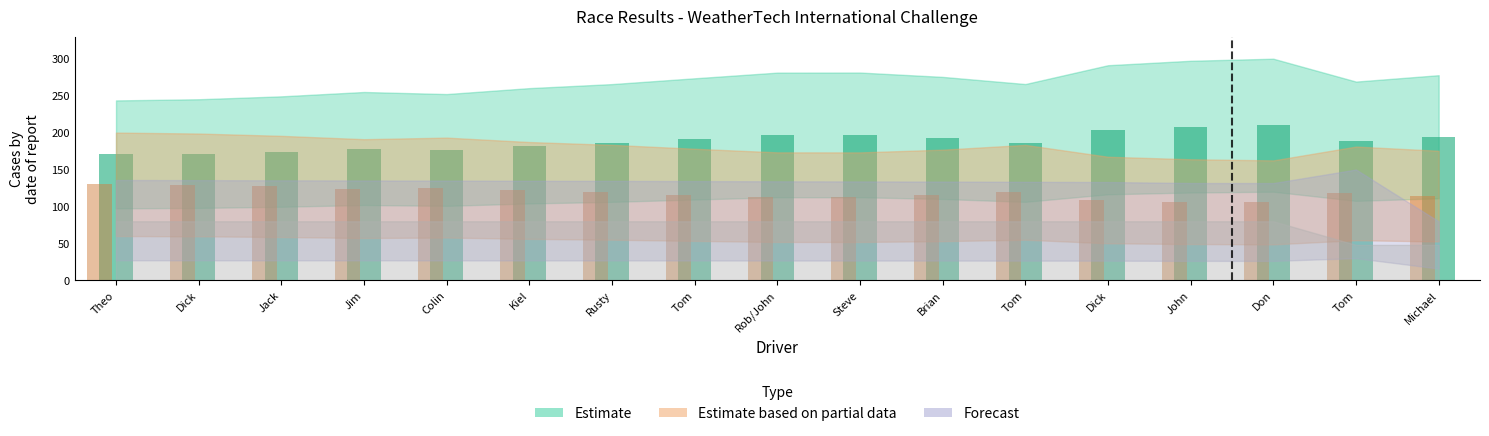

How many bars are there in total?

34